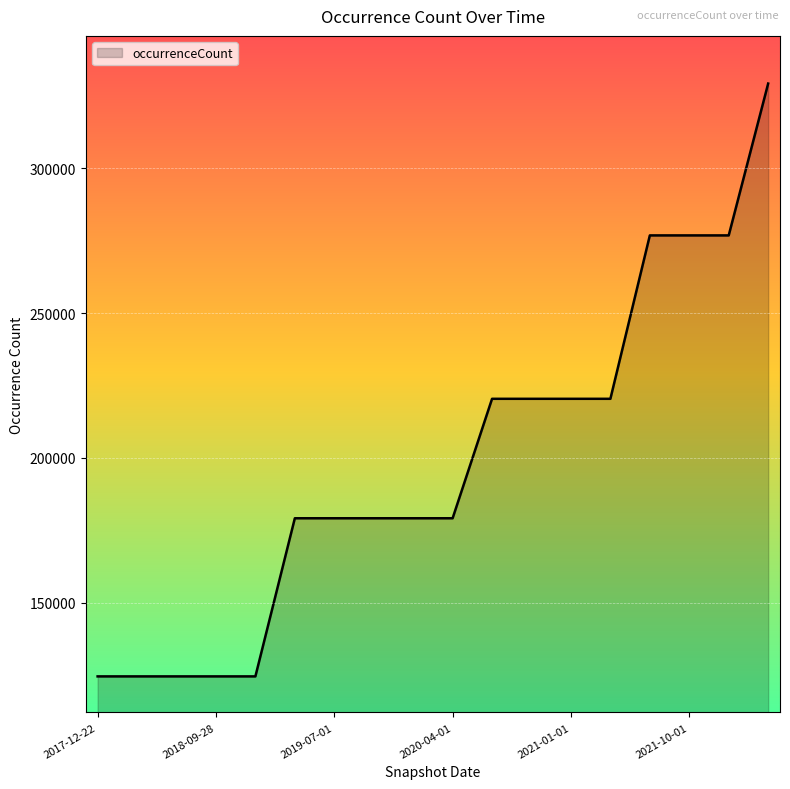

What is the difference between the maximum and minimum values?

204765